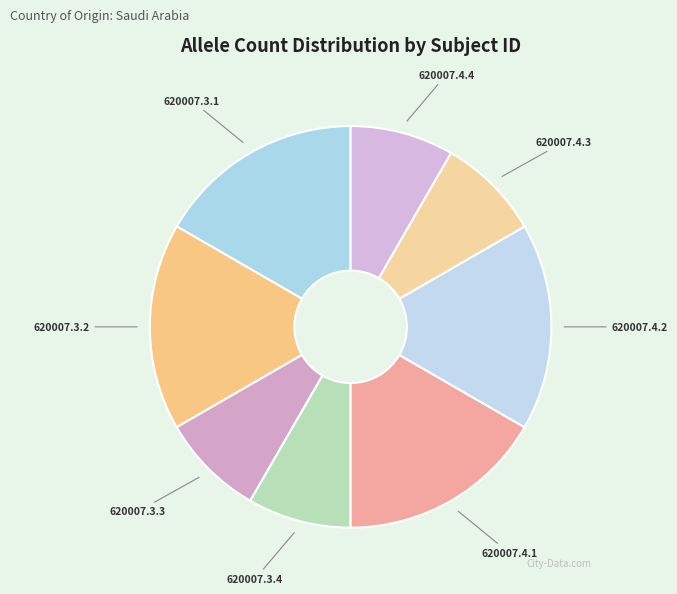

Is it true that 620007.3.1 is 23% of the pie?

False